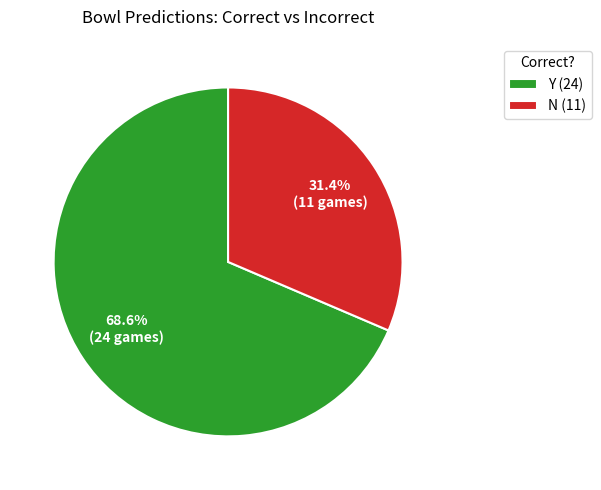

To the nearest percent, what is the difference between the largest and smallest slice percentages?

37%